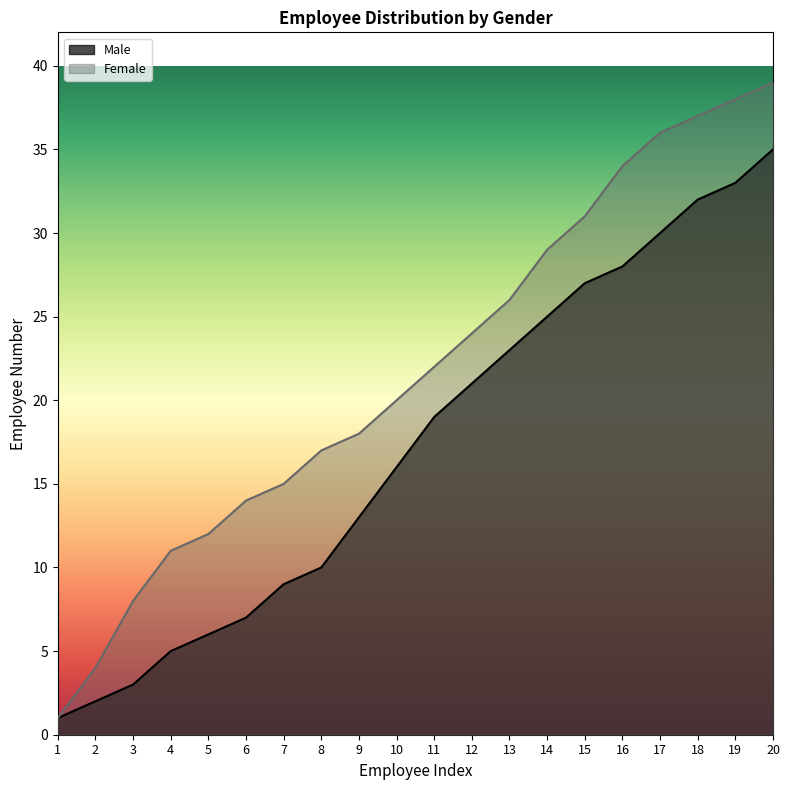

What is the smallest value displayed?

1